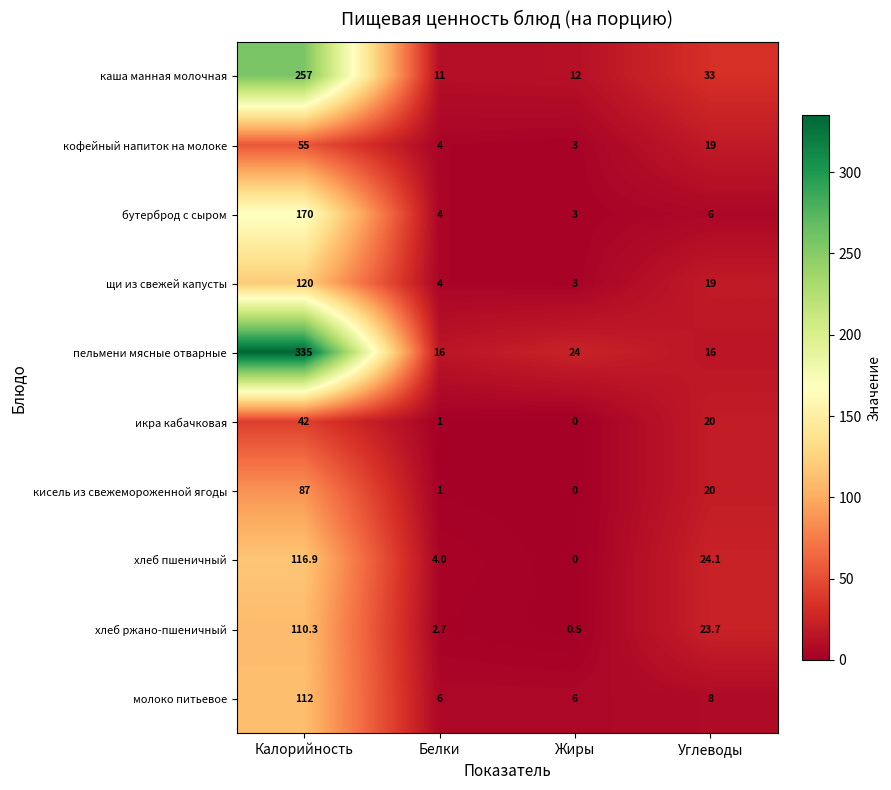

What is the difference between the каша манная молочная values at Углеводы and Жиры?

21.0